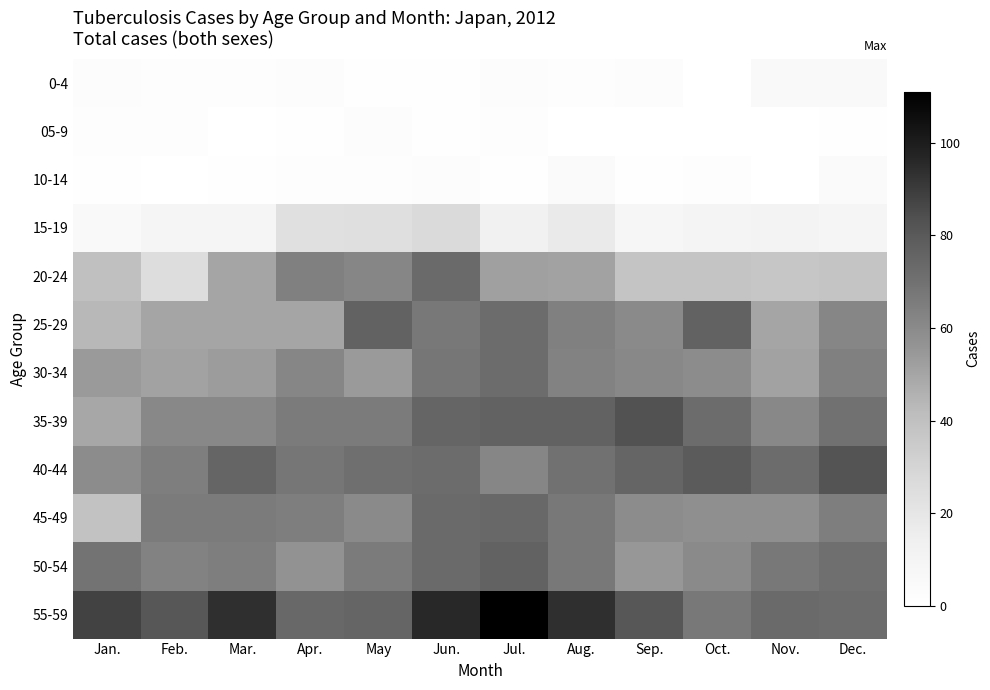

How many distinct data groups are displayed?

12